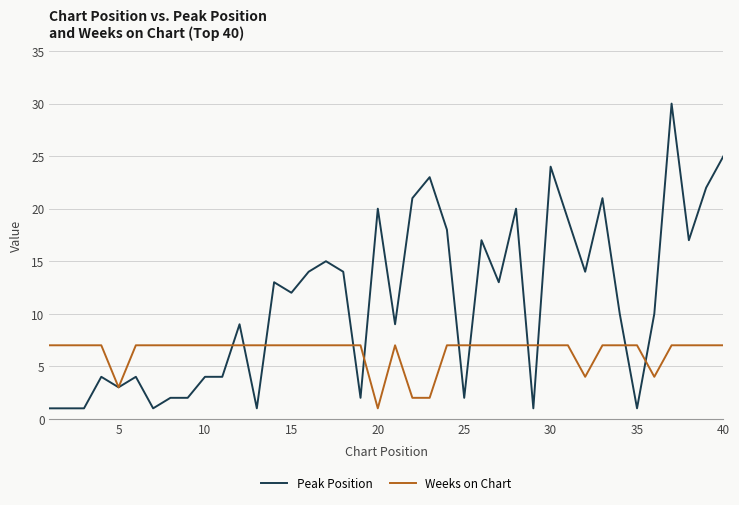

Which series has the largest total across all categories?

Peak Position